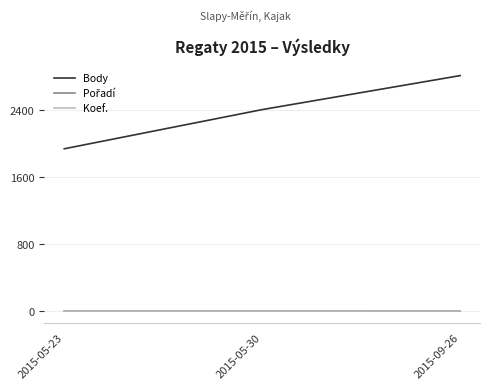

How many distinct data groups are displayed?

3